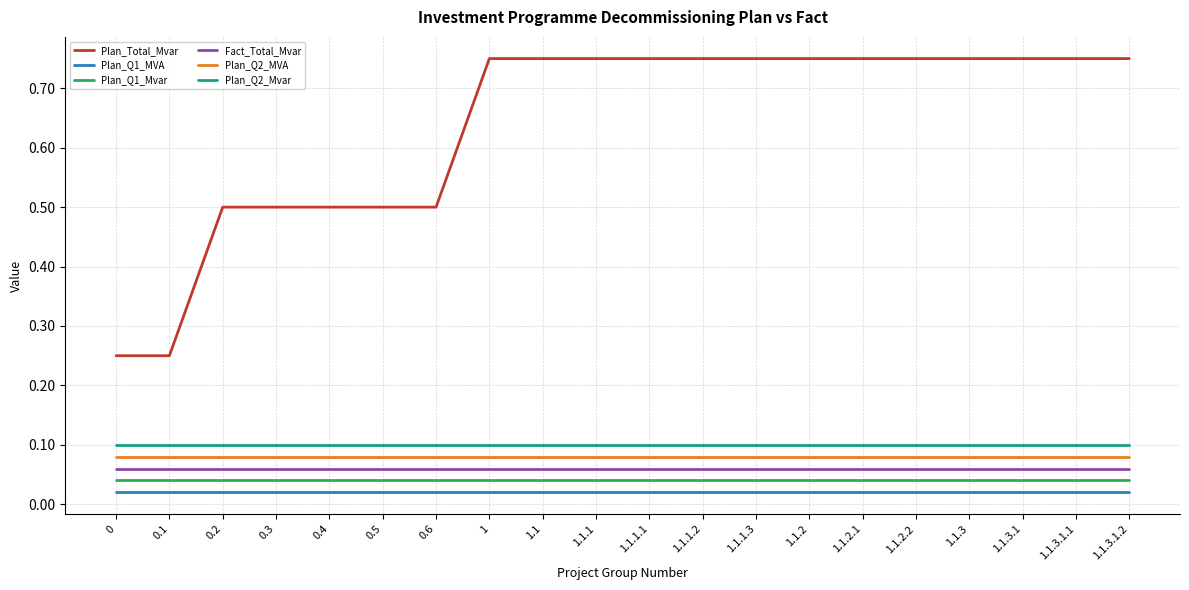

Which series has the largest total across all categories?

Plan_Total_Mvar